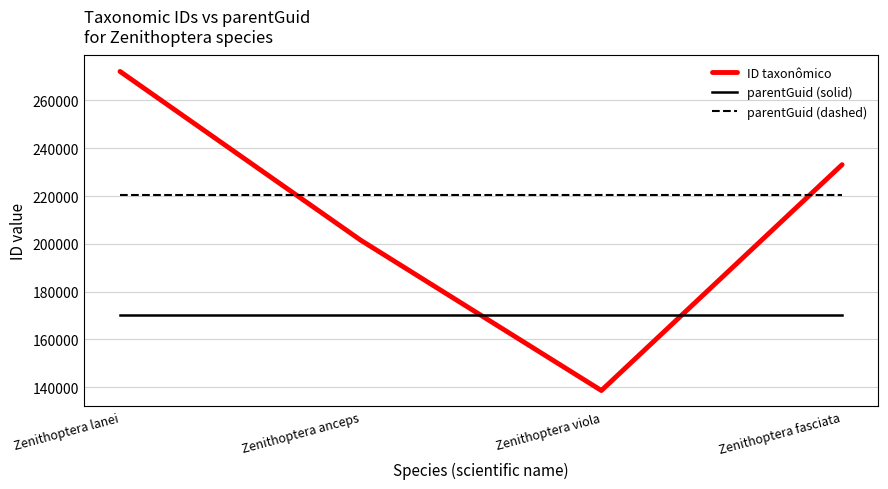

Which category has the lowest value across all series?

Zenithoptera viola